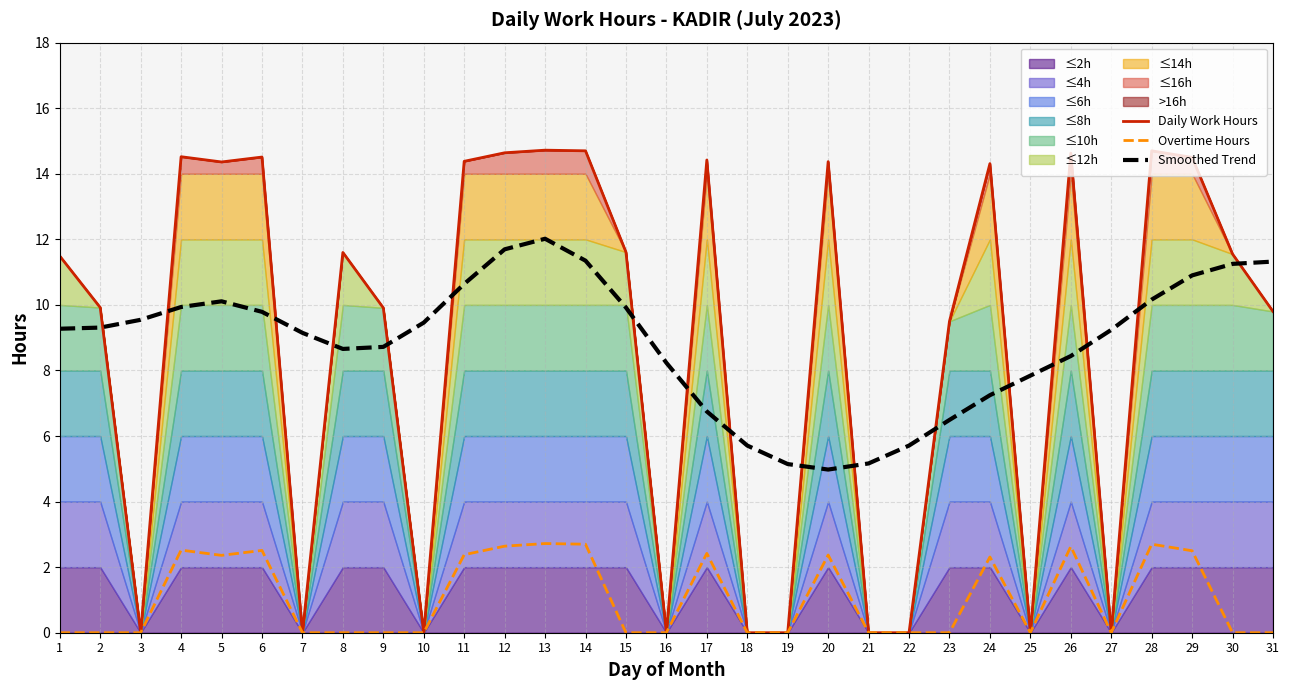

True or false: Overtime Hours and Smoothed Trend cross at least once.

False